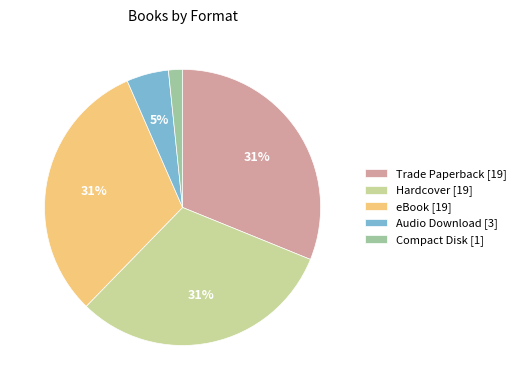

Does Audio Download account for over 50% of the chart?

No